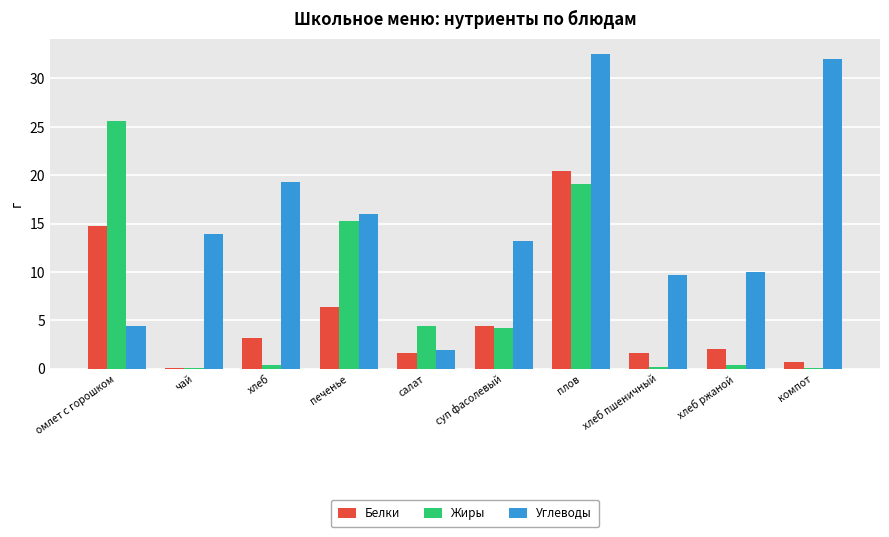

What is the spread (max minus min) of values at омлет с горошком?

21.3